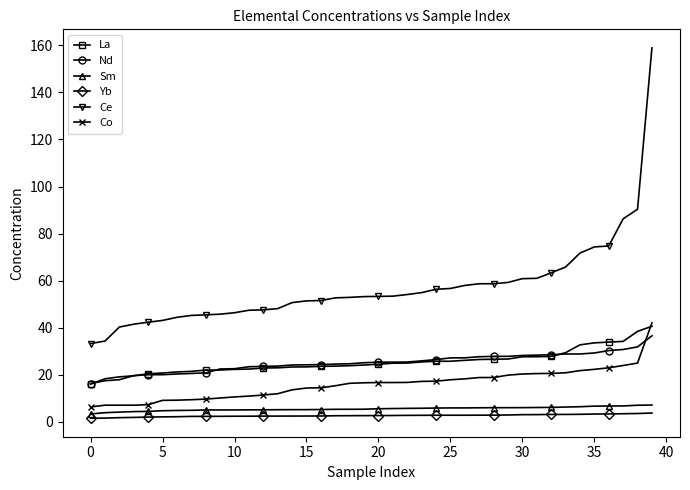

Count the number of categories in the chart.

40